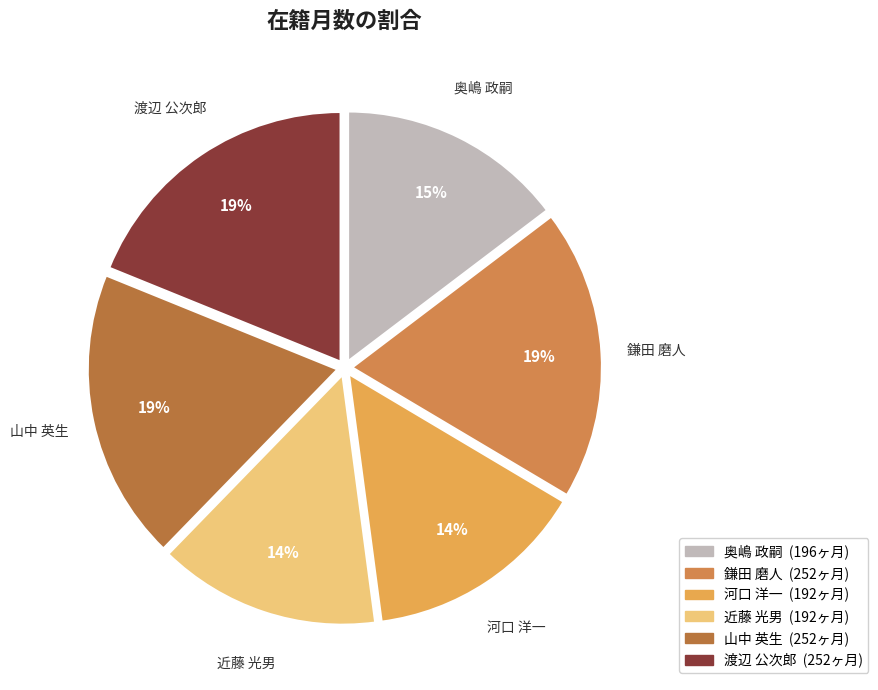

Is it true that 河口 洋一 is 1% of the pie?

False